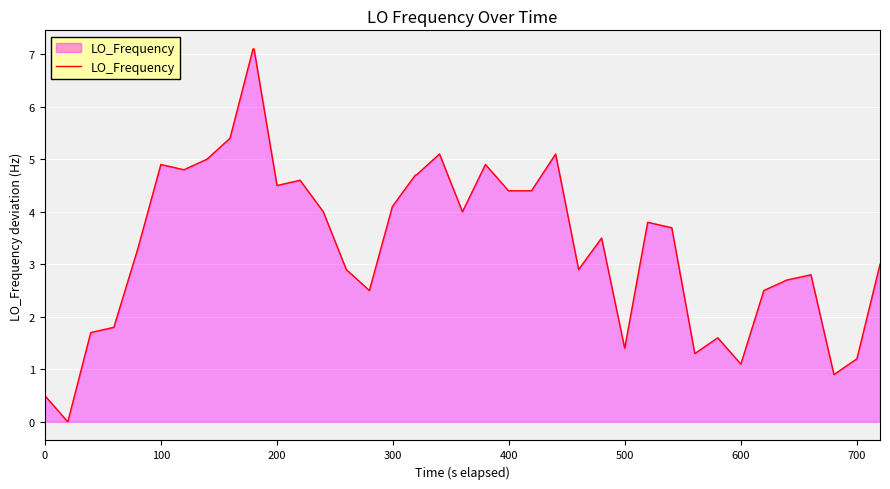

What is the average value?

3.4